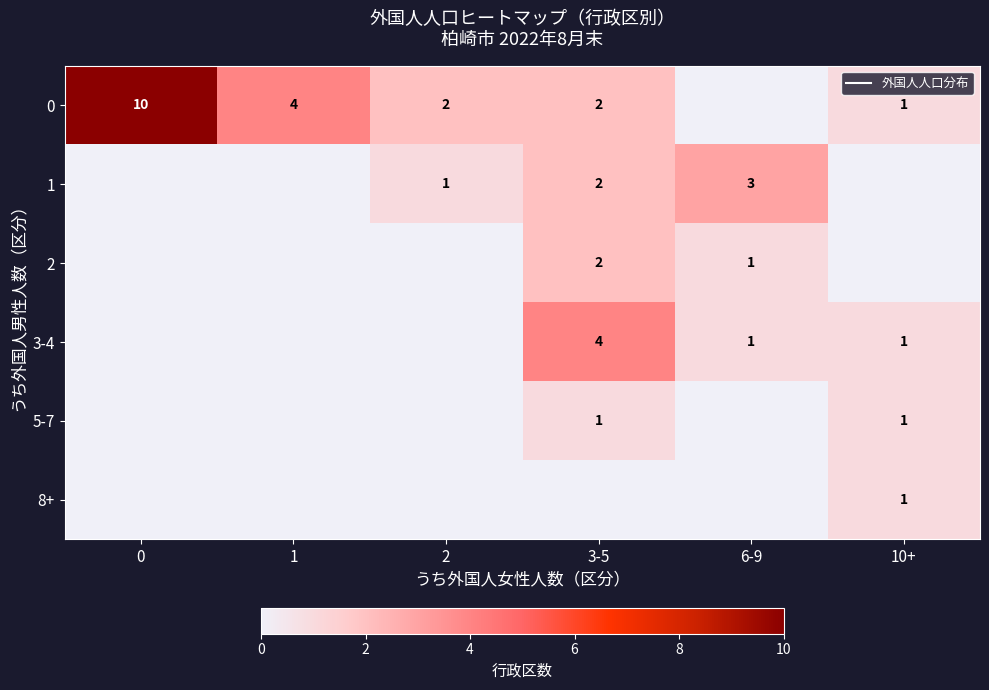

At which category is the sum across all series the highest?

3-5